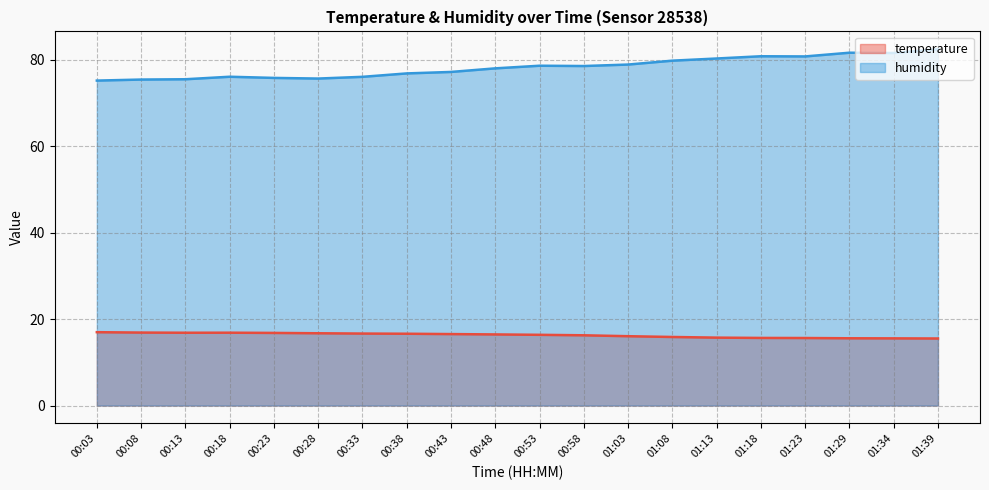

Is it true that humidity equals 75.8 at 00:23?

True